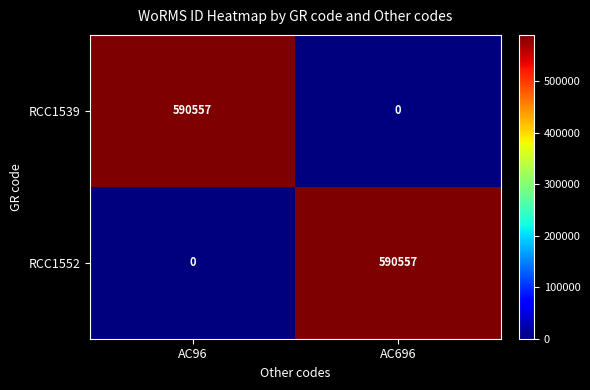

Reading right to left, extract all data points from this chart.

RCC1539: 0	590557
RCC1552: 590557	0